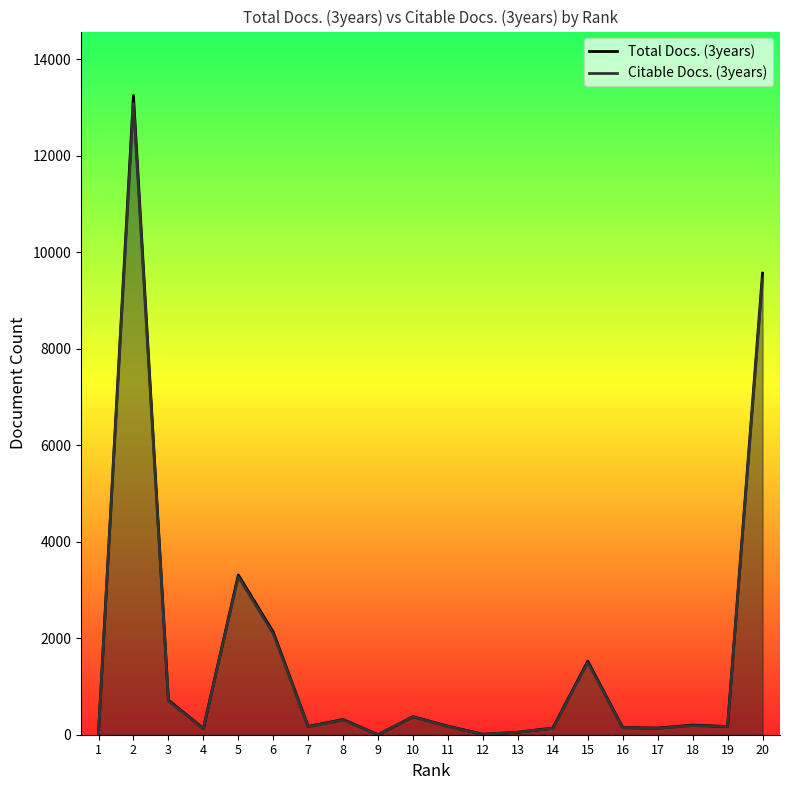

Does the chart display data point markers on the line(s)?

No